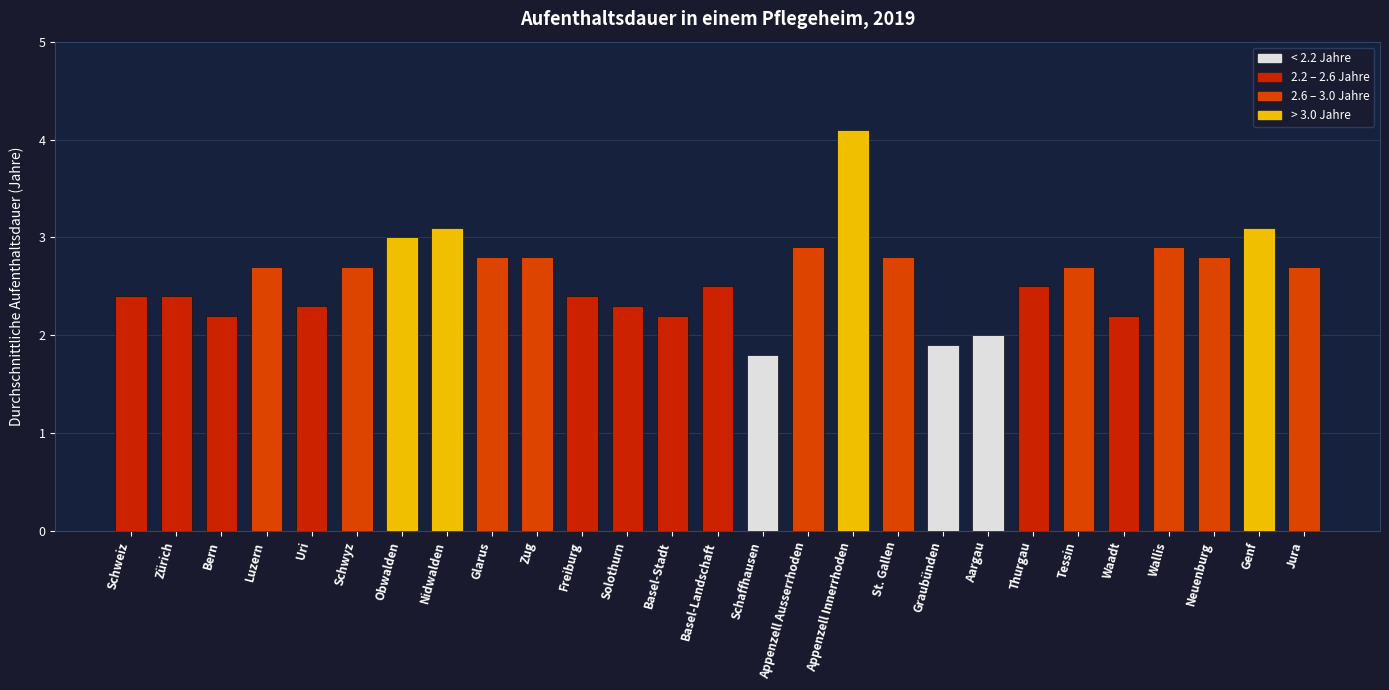

Which has a higher value, Glarus or Bern?

Glarus